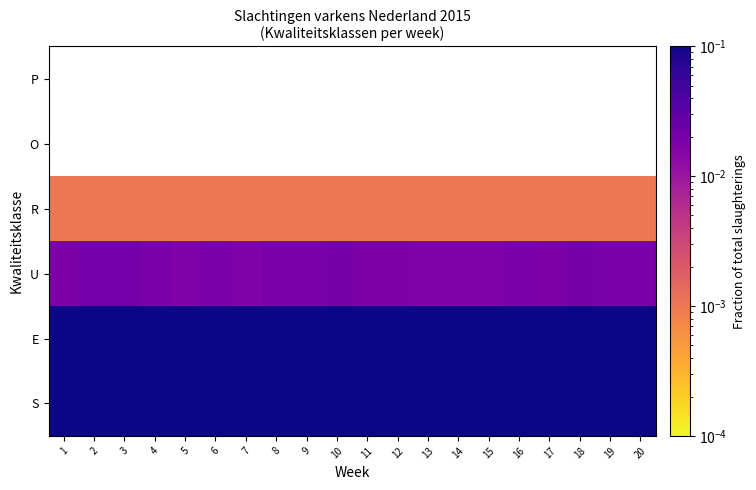

What is the sum of all U values?

0.4